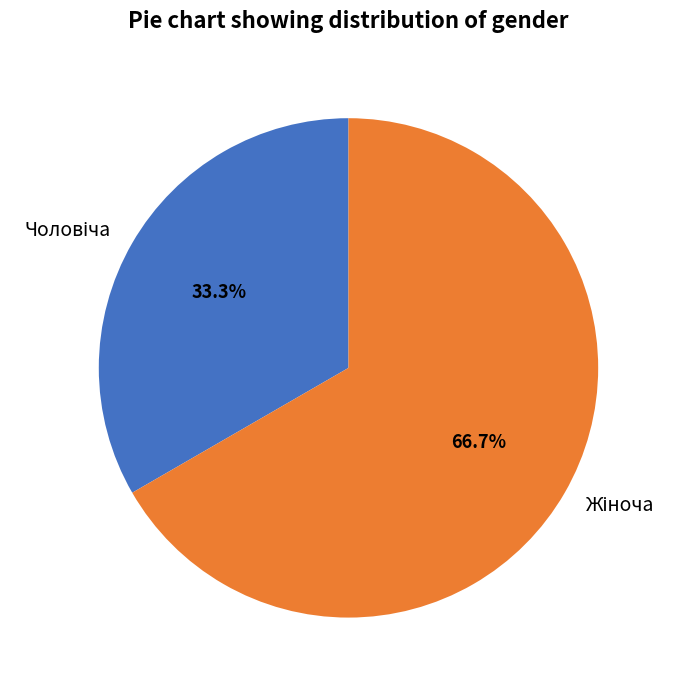

Count the number of slices in the pie.

2